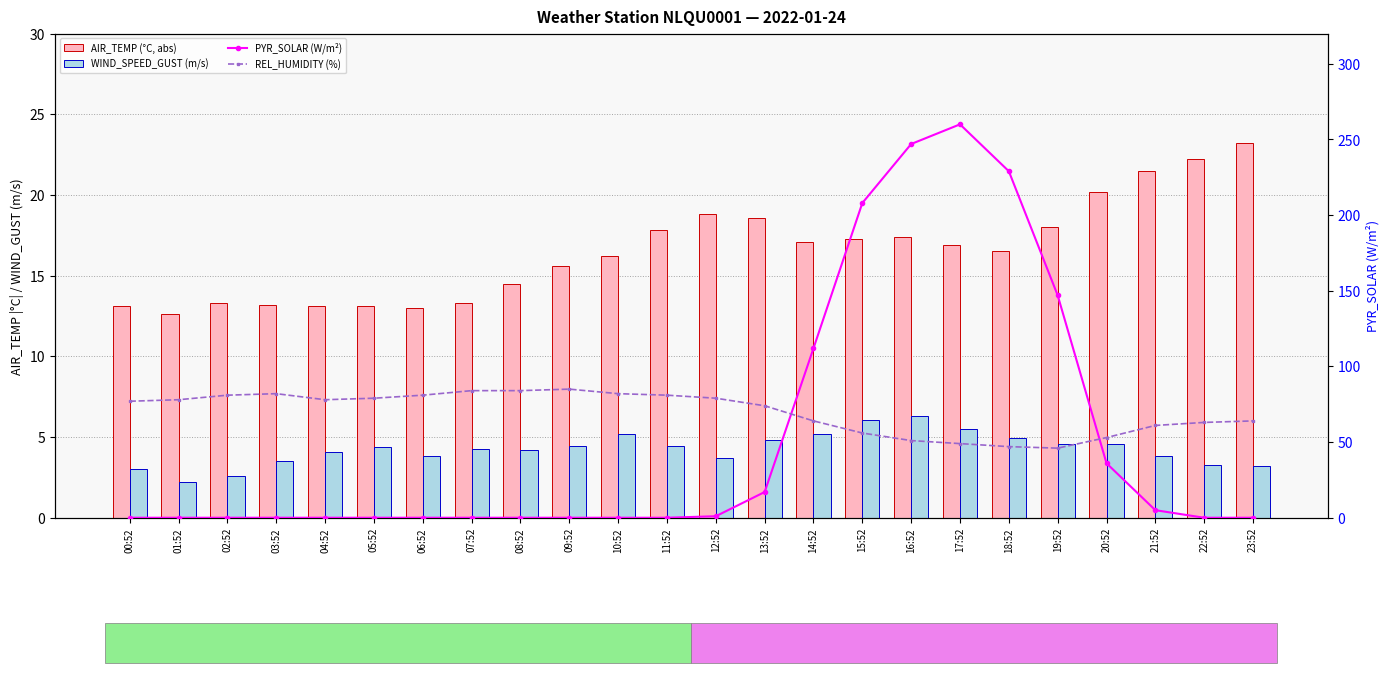

Reading left to right, transcribe all the data shown in this chart.

AIR_TEMP (°C, abs): 00:52=13.1	01:52=12.6	02:52=13.3	03:52=13.2	04:52=13.1	05:52=13.1	06:52=13.0	07:52=13.3	08:52=14.5	09:52=15.6	10:52=16.2	11:52=17.8	12:52=18.8	13:52=18.6	14:52=17.1	15:52=17.3	16:52=17.4	17:52=16.9	18:52=16.5	19:52=18.0	20:52=20.2	21:52=21.5	22:52=22.2	23:52=23.2
WIND_SPEED_GUST (m/s): 00:52=3.0	01:52=2.2	02:52=2.6	03:52=3.5	04:52=4.1	05:52=4.4	06:52=3.8	07:52=4.2	08:52=4.2	09:52=4.5	10:52=5.2	11:52=4.5	12:52=3.7	13:52=4.8	14:52=5.2	15:52=6.1	16:52=6.3	17:52=5.5	18:52=4.9	19:52=4.6	20:52=4.6	21:52=3.8	22:52=3.3	23:52=3.2
PYR_SOLAR (W/m²): 00:52=0.0	01:52=0.0	02:52=0.0	03:52=0.0	04:52=0.0	05:52=0.0	06:52=0.0	07:52=0.0	08:52=0.0	09:52=0.0	10:52=0.0	11:52=0.0	12:52=1.0	13:52=17.0	14:52=112.0	15:52=208.0	16:52=247.0	17:52=260.0	18:52=229.0	19:52=147.0	20:52=36.0	21:52=5.0	22:52=0.0	23:52=0.0
REL_HUMIDITY (%): 00:52=77.0	01:52=78.0	02:52=81.0	03:52=82.0	04:52=78.0	05:52=79.0	06:52=81.0	07:52=84.0	08:52=84.0	09:52=85.0	10:52=82.0	11:52=81.0	12:52=79.0	13:52=74.0	14:52=64.0	15:52=56.0	16:52=51.0	17:52=49.0	18:52=47.0	19:52=46.0	20:52=53.0	21:52=61.0	22:52=63.0	23:52=64.0